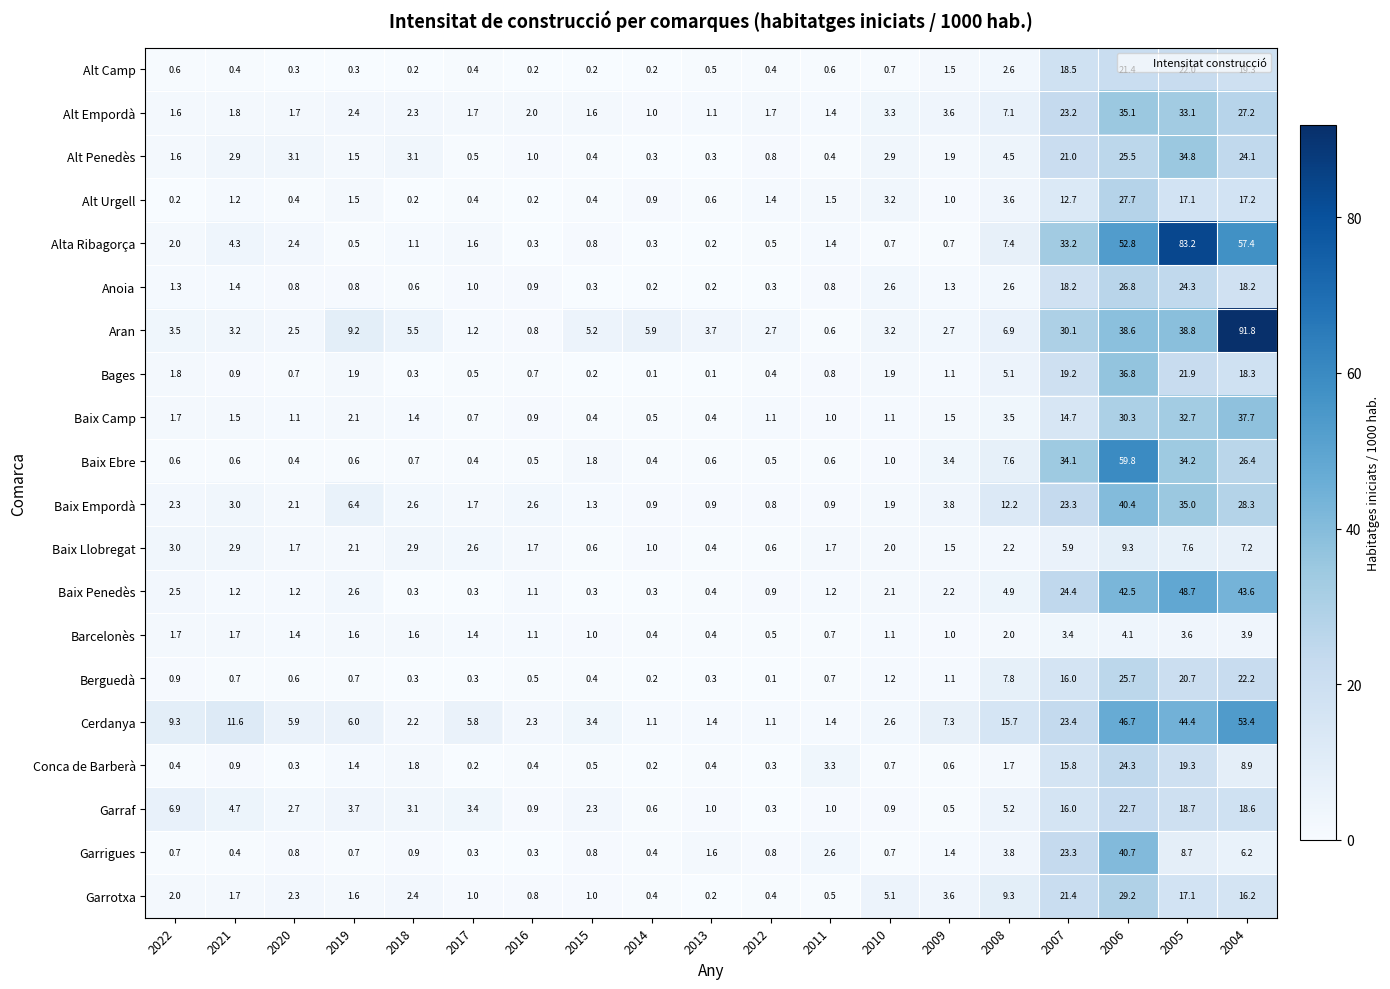

Where is Conca de Barberà nearest to the value 12?

2004